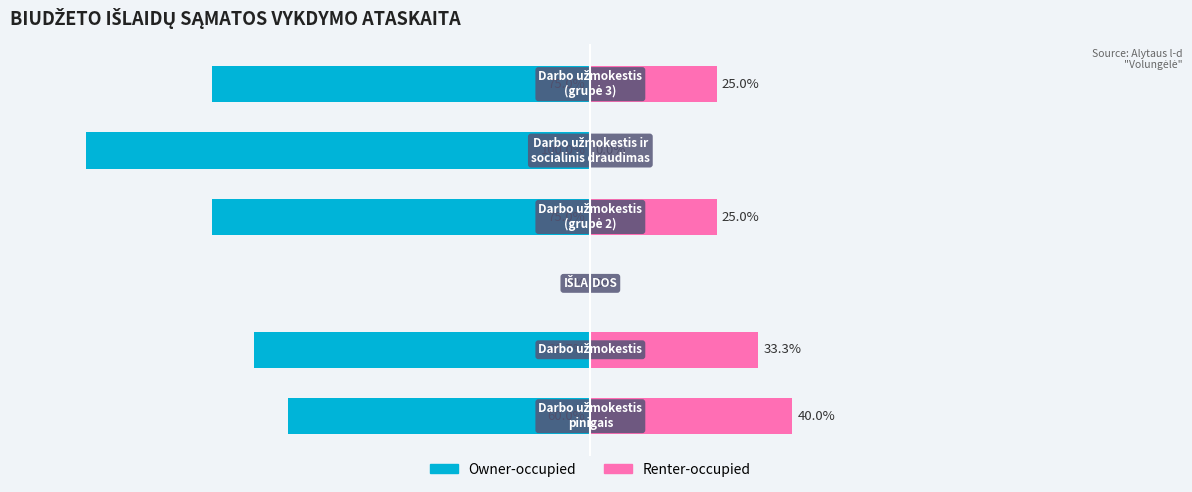

Is the value of Owner-occupied at 4 greater than the value of Renter-occupied at 0?

No